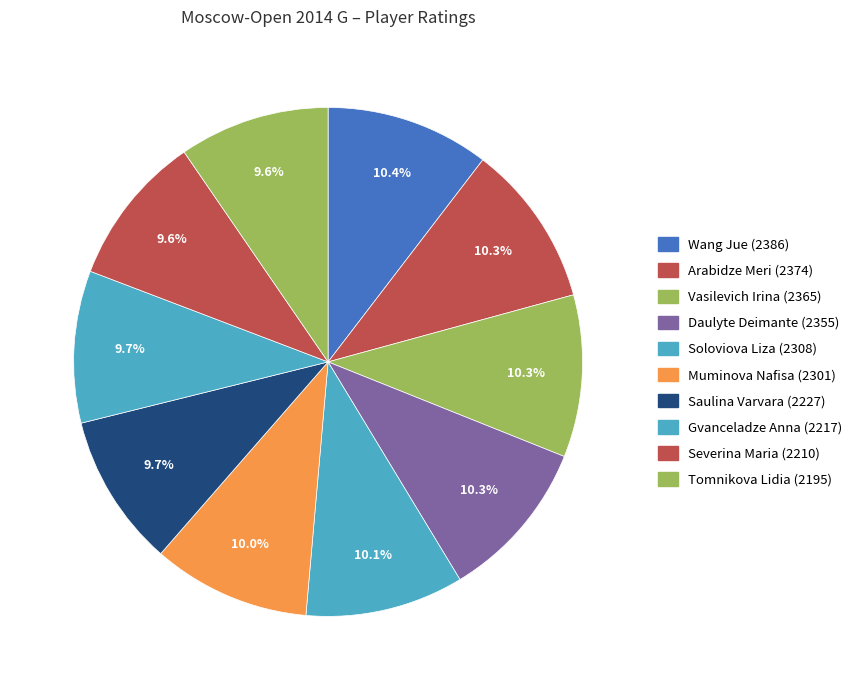

To the nearest percent, what is the difference between the Daulyte Deimante (2355) and Gvanceladze Anna (2217) slice percentages?

1%